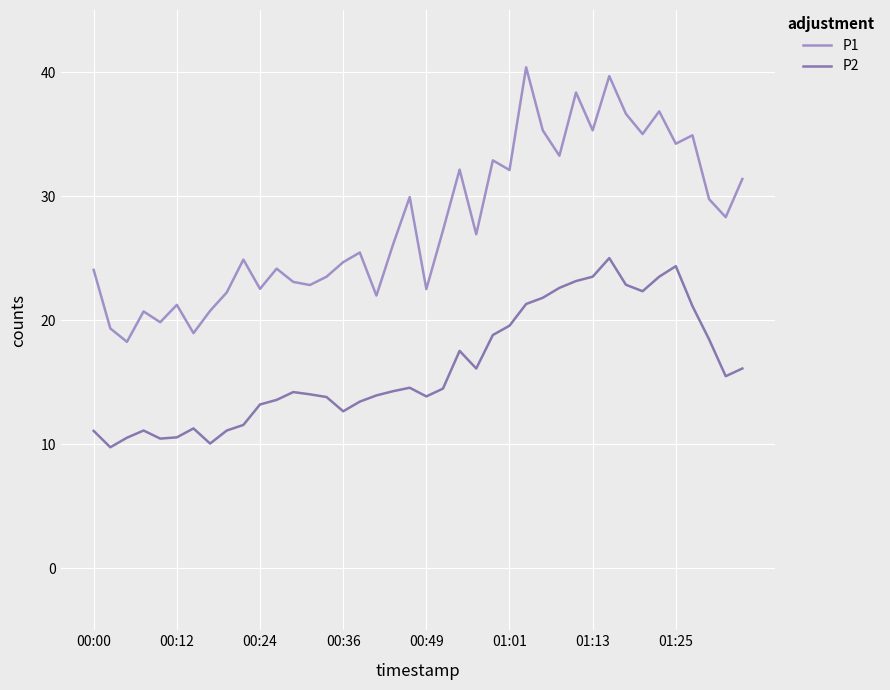

How many lines are shown in the chart?

2